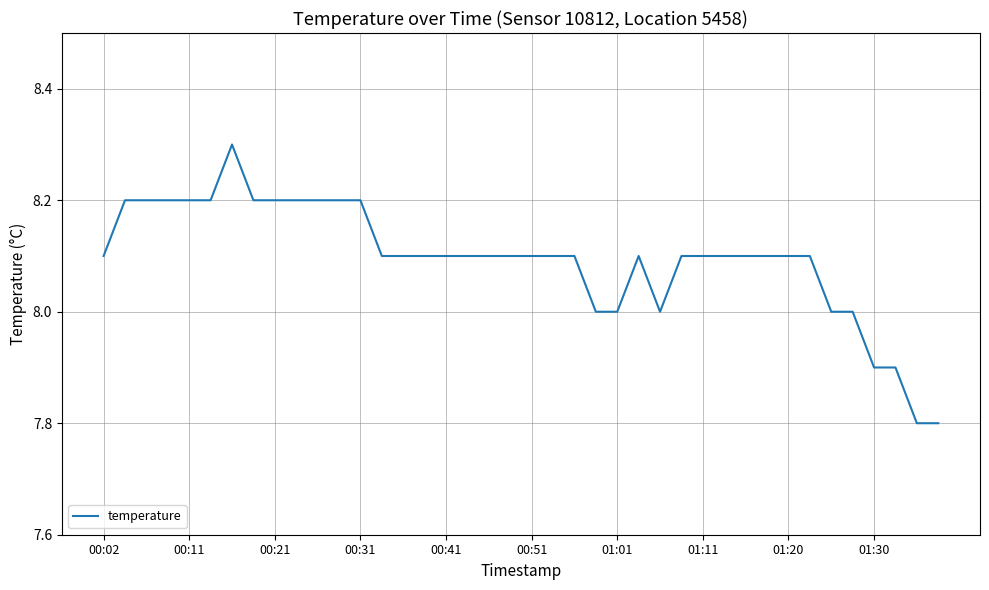

What is the maximum value shown in the chart?

8.3